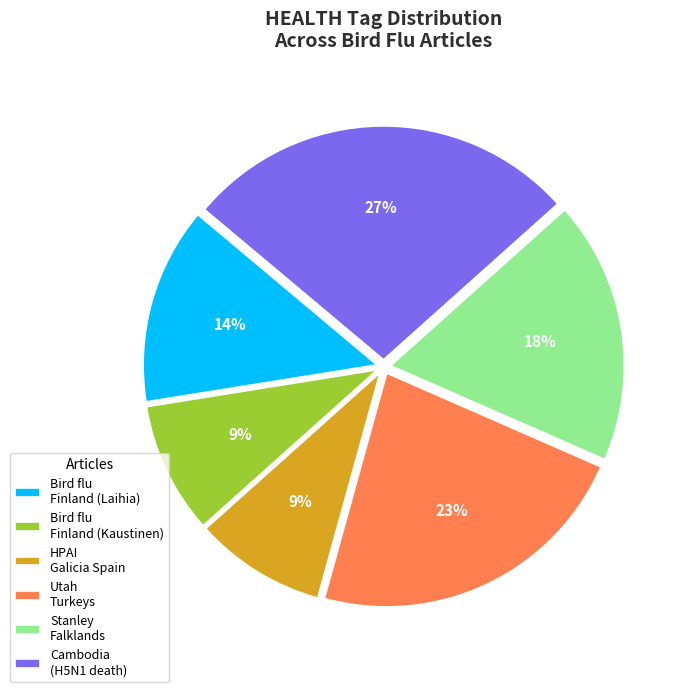

To the nearest percent, what is the combined percentage of Bird flu Finland (Laihia) and Cambodia (H5N1 death)?

41%